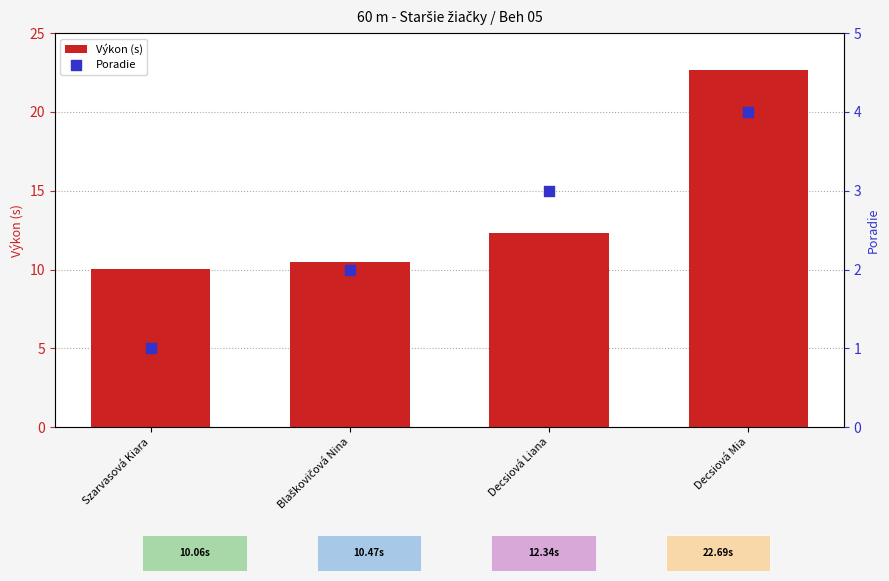

At how many categories does at least one series exceed 5?

4